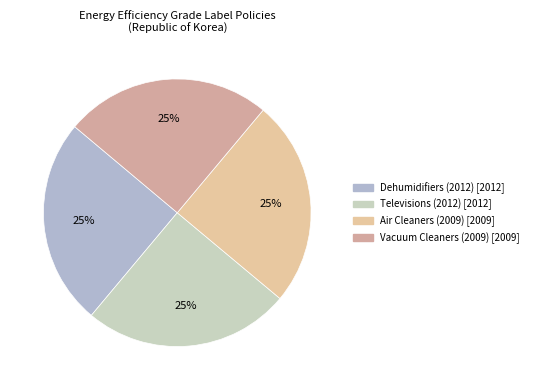

Count the number of slices in the pie.

4